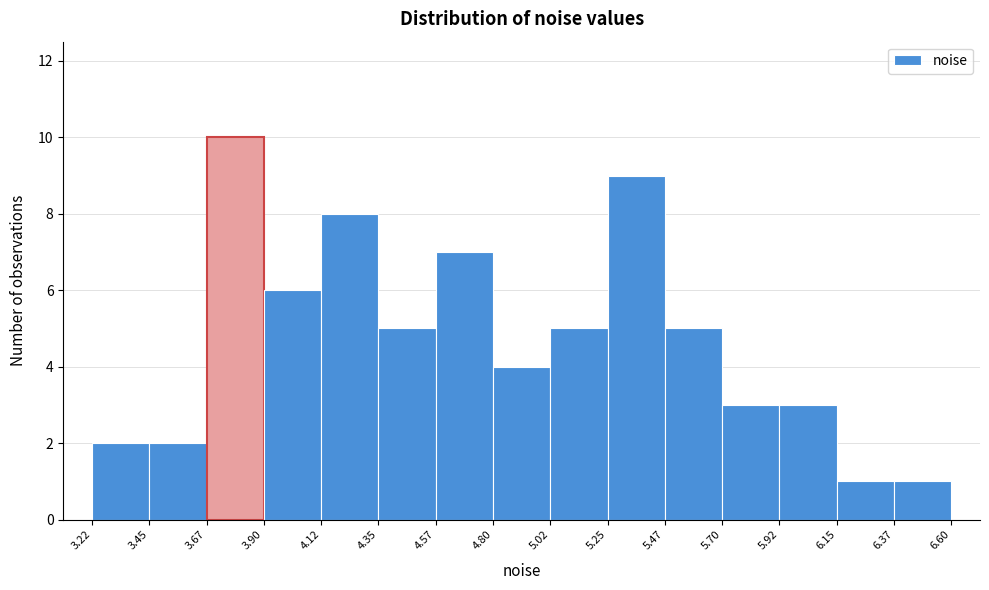

How tall is the bar that spans 4.35 to 4.57 on the x-axis? The values are not printed on the chart, so give them approximately, as read against the axis.

5